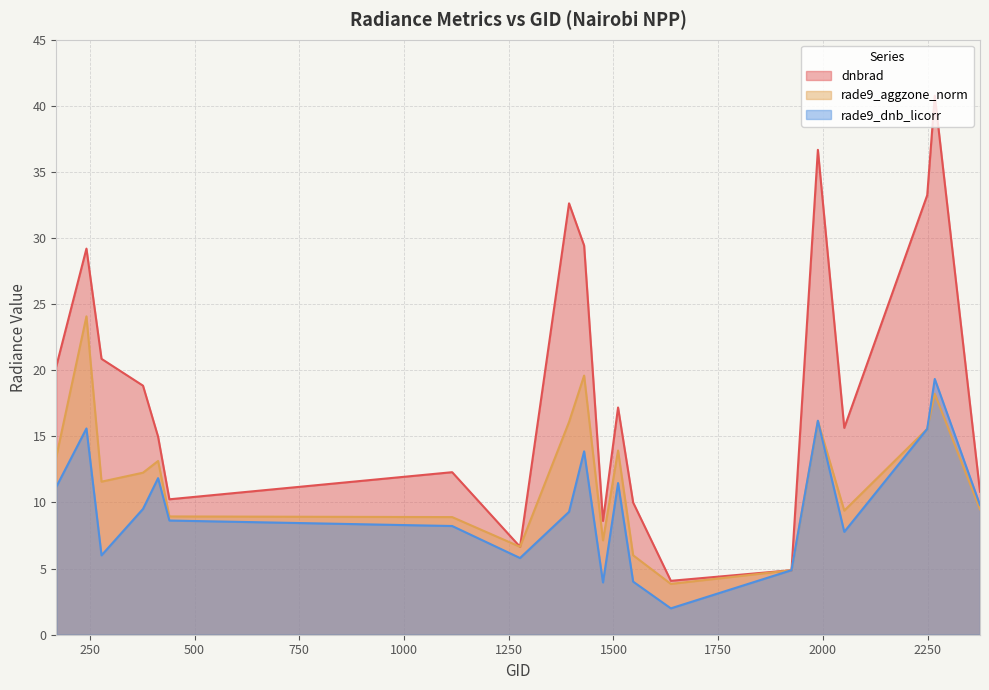

Which series has the largest total across all categories?

dnbrad